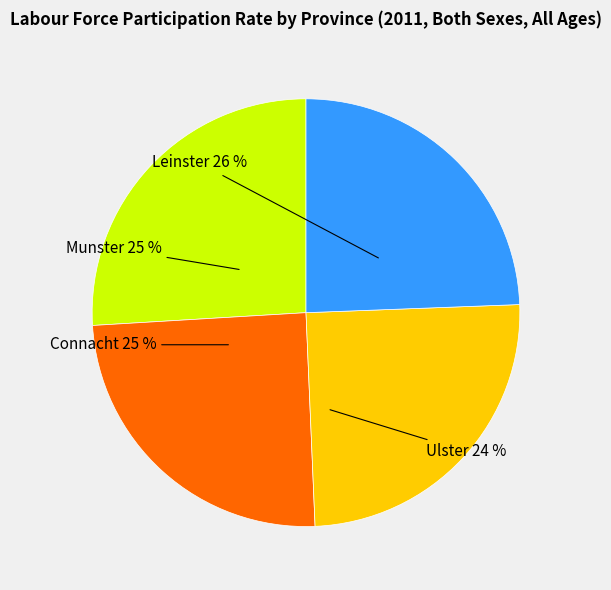

To the nearest percent, what is the combined percentage of Connacht and Leinster?

51%